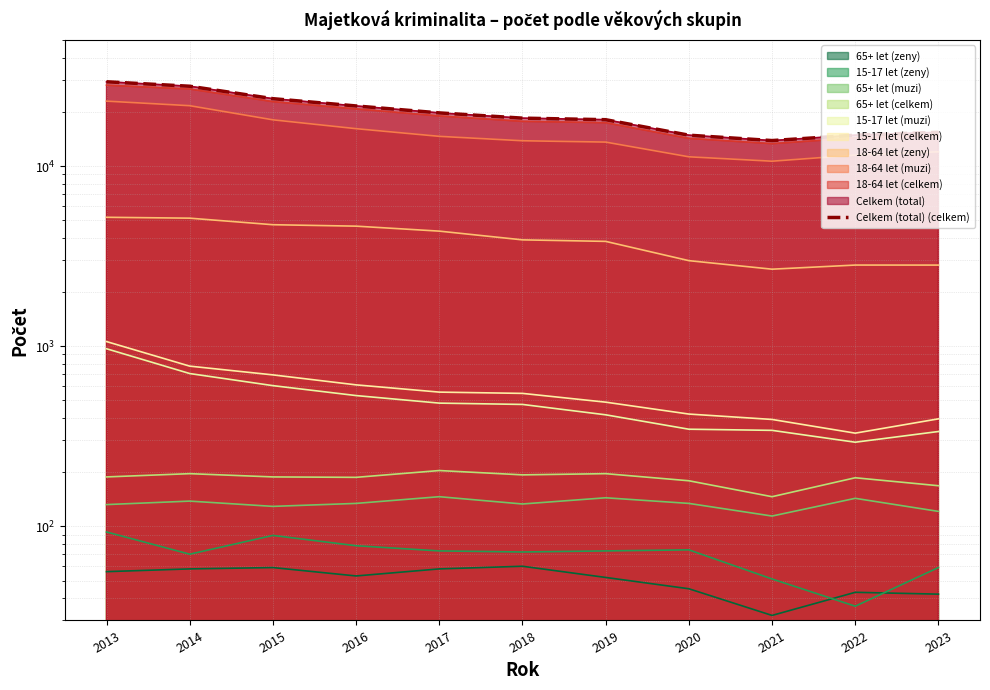

Reading left to right, what are all the values shown in this chart?

2013=29401	2014=27766	2015=23684	2016=21580	2017=19748	2018=18466	2019=18101	2020=14851	2021=13863	2022=14853	2023=15411